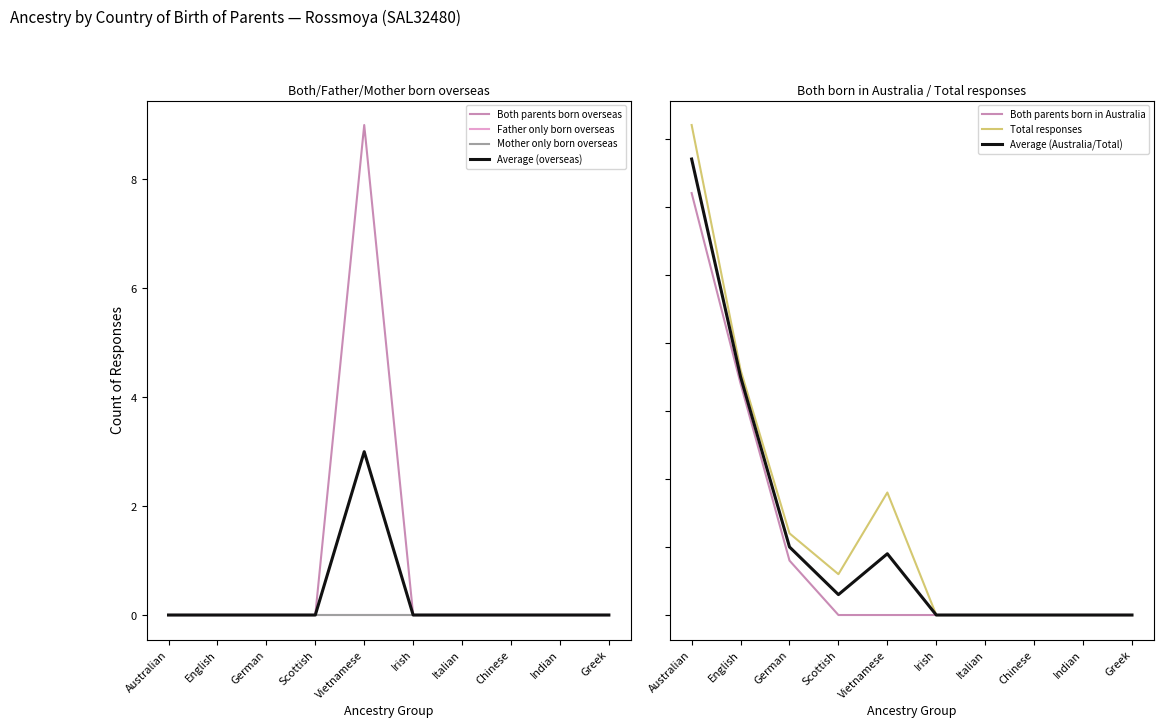

Which series has the largest range (max minus min)?

Total responses